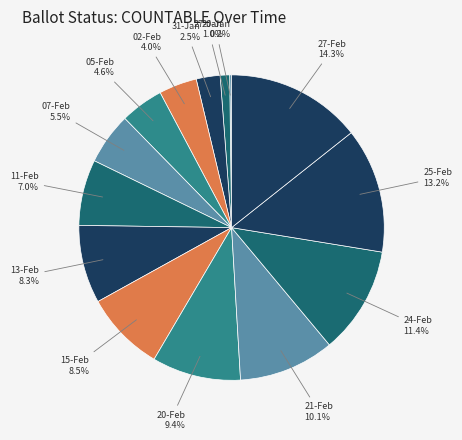

Does any single category account for the majority?

No